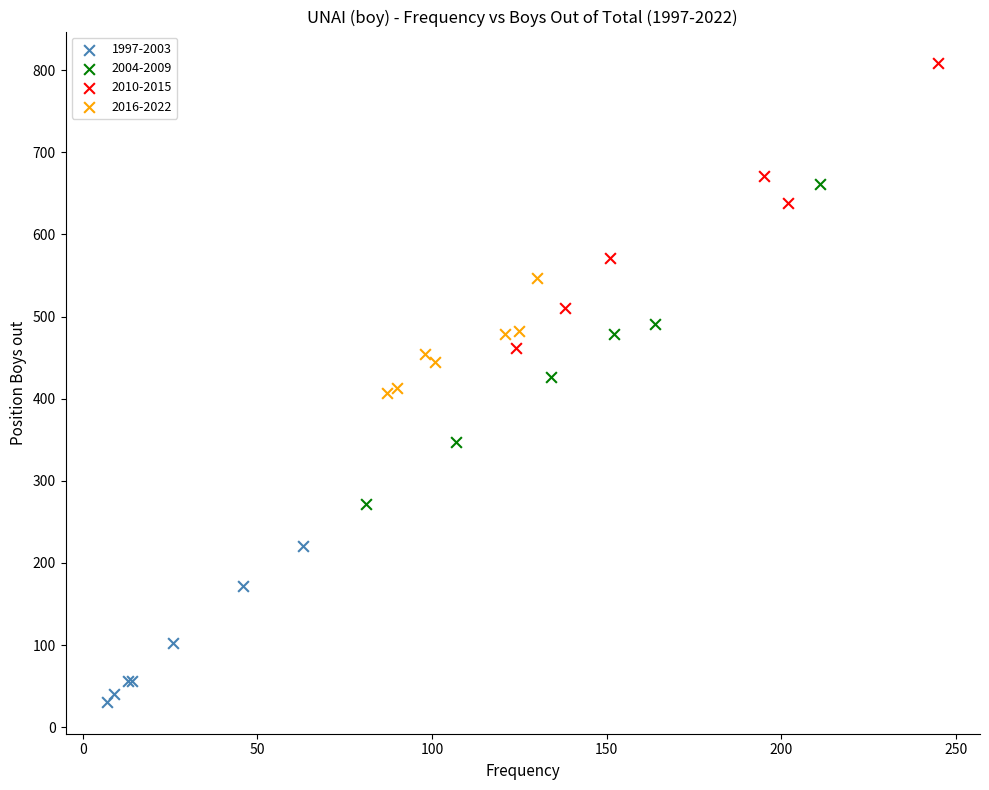

Which series contains the lowest Y value?

1997-2003